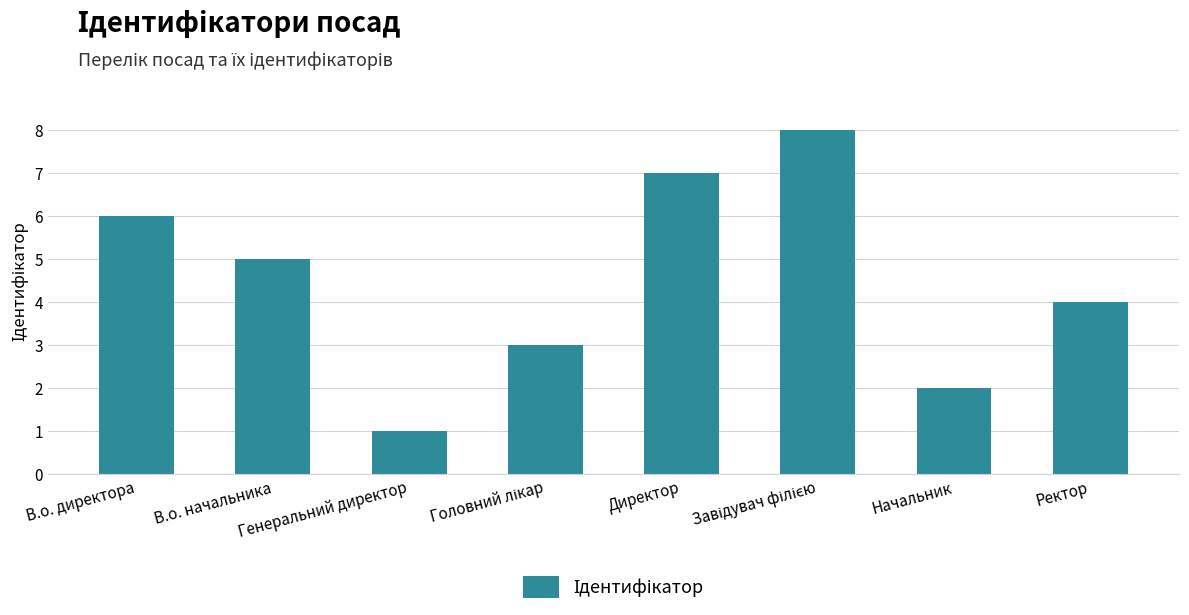

The value at В.о. директора is 10. True or false?

False